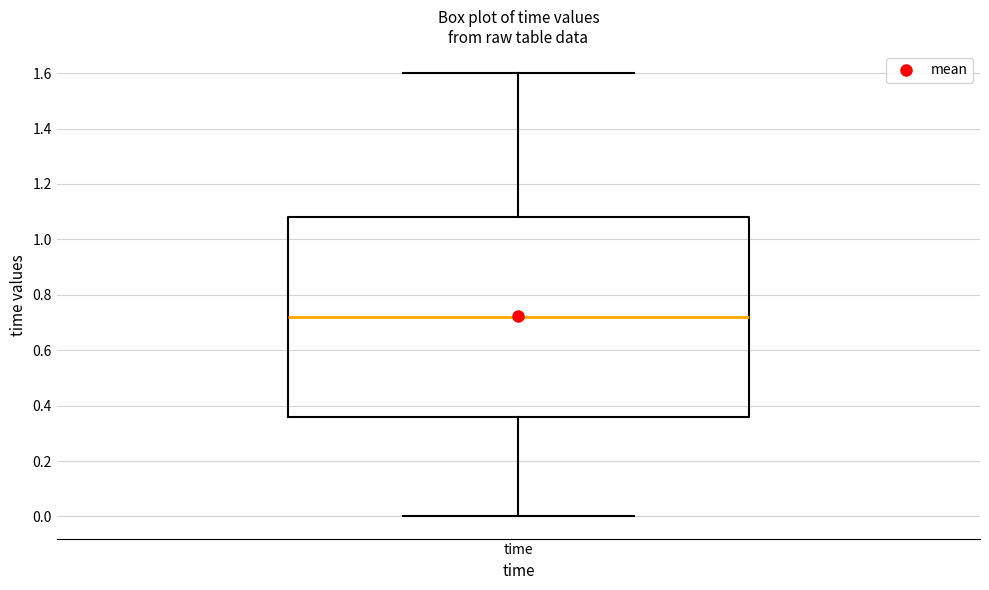

Where does the median line of the box for time sit on the y-axis? The values are not printed on the chart, so give them approximately, as read against the axis.

0.72